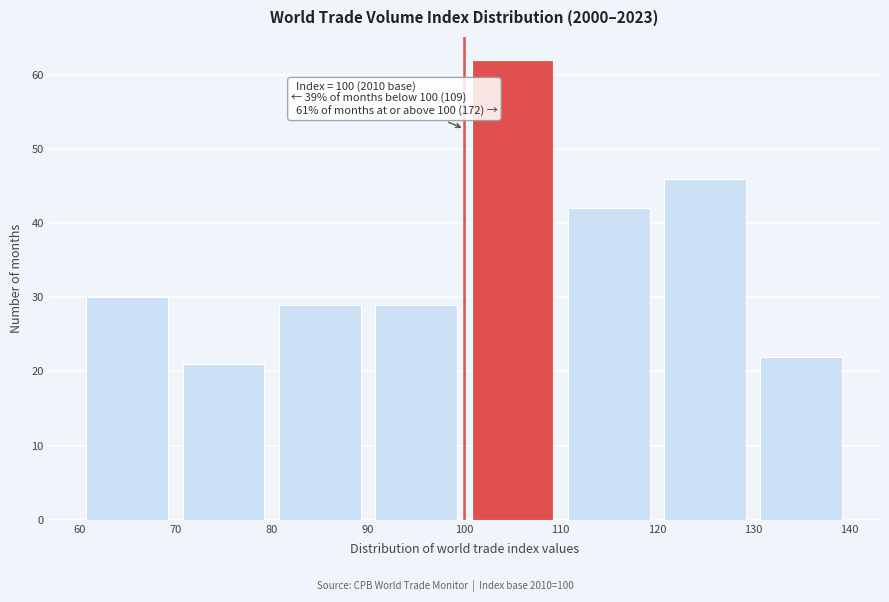

Which range on the x-axis has the tallest bar?

100 to 110